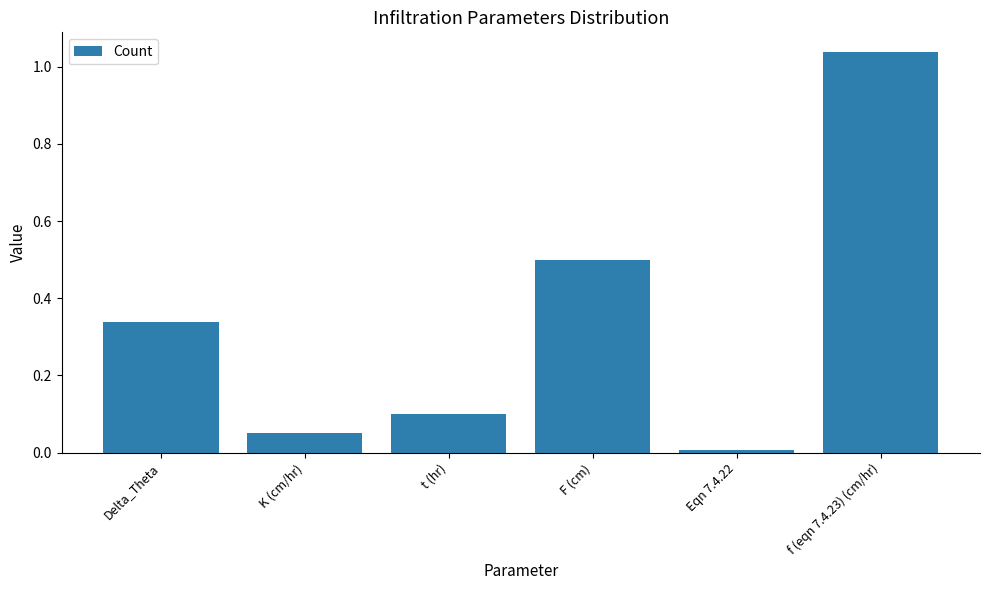

Which label corresponds to the largest value in the chart?

f (eqn 7.4.23) (cm/hr)